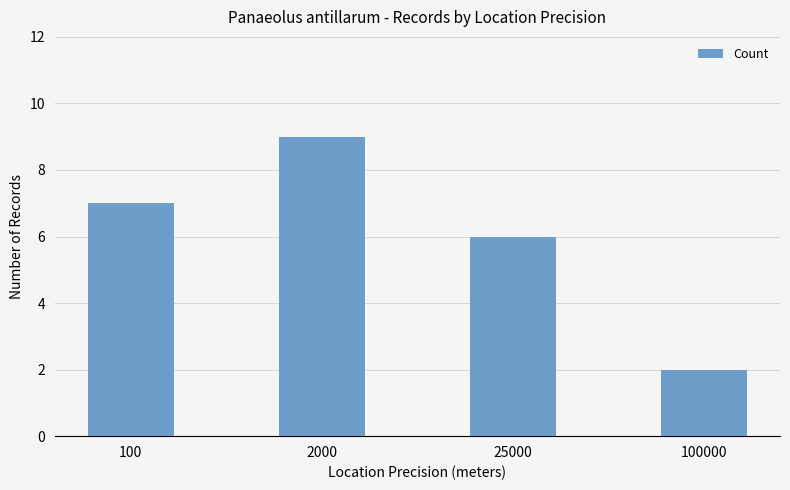

What is the minimum value shown in the chart?

2